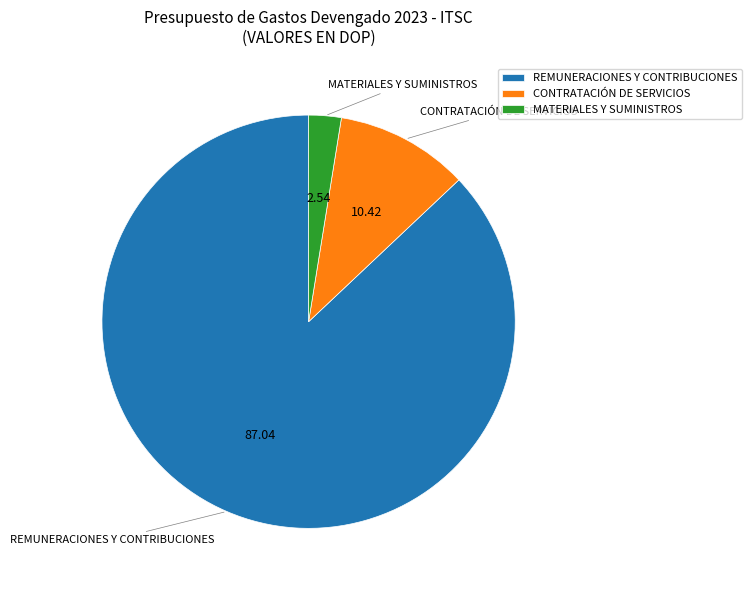

What is the largest slice in the pie chart?

REMUNERACIONES Y CONTRIBUCIONES